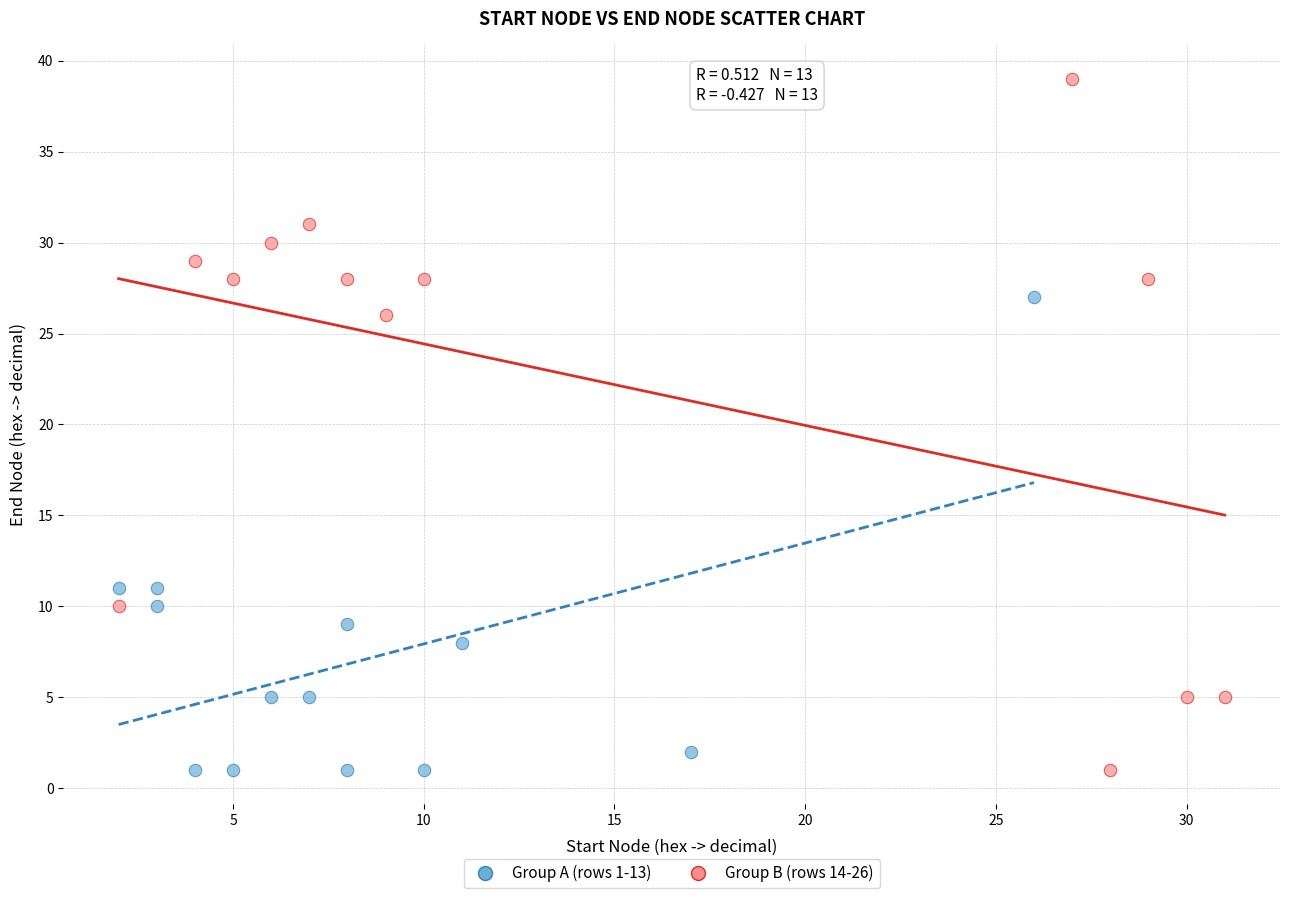

Which series reaches the maximum Y coordinate?

Group B (rows 14-26)